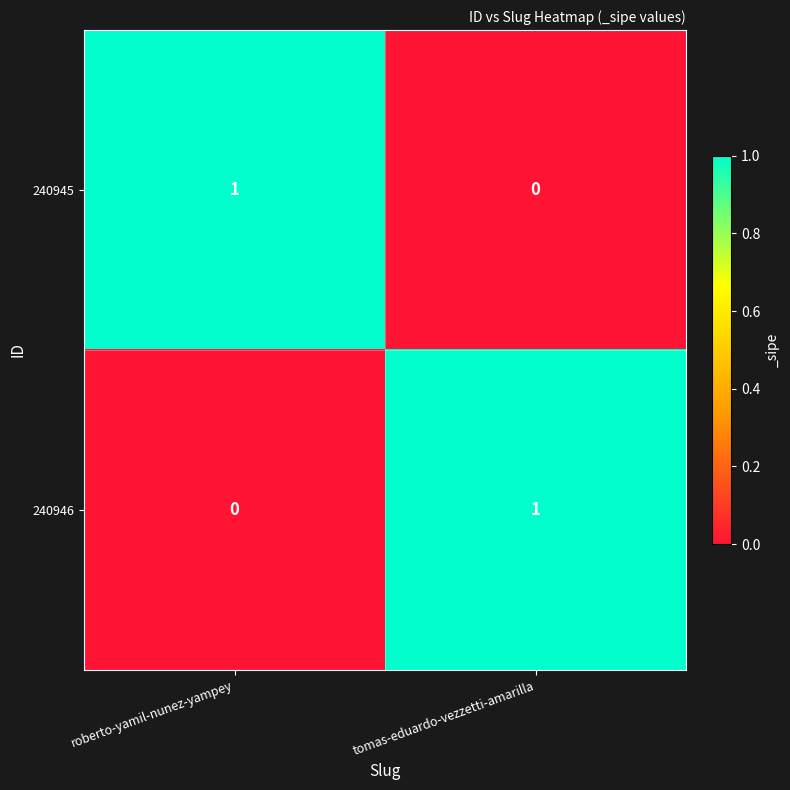

The 240946 series shows 0 at roberto-yamil-nunez-yampey. True or false?

True